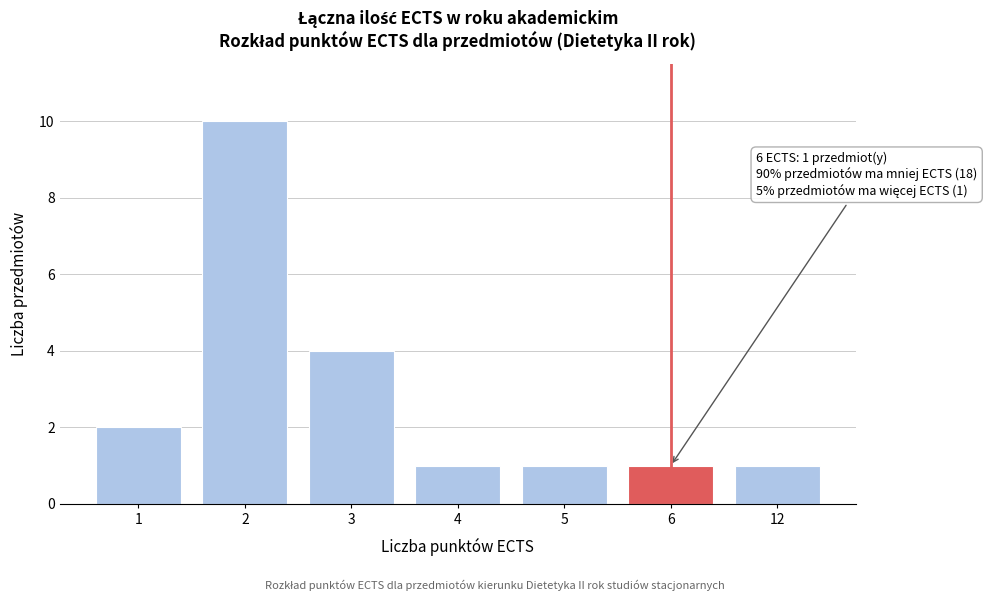

Reading right to left, list all the values displayed in this chart.

12=1	6=1	5=1	4=1	3=4	2=10	1=2